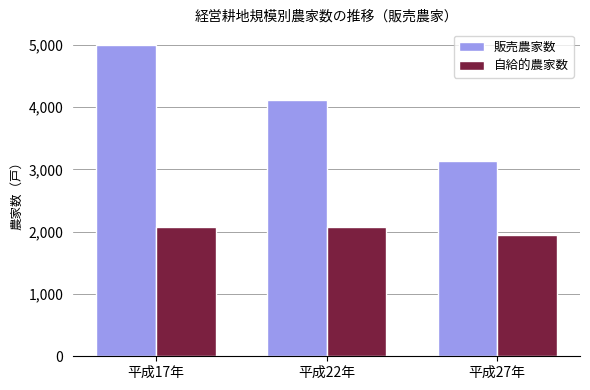

True or false: 販売農家数 has a value of 4998 at 平成17年.

True